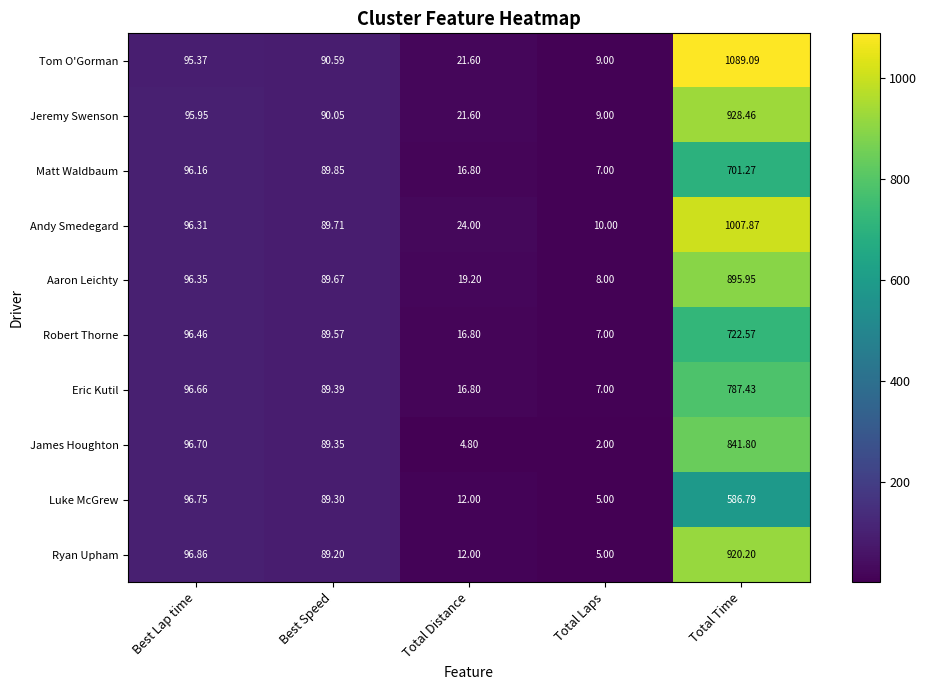

Which series has the largest total across all categories?

Tom O'Gorman